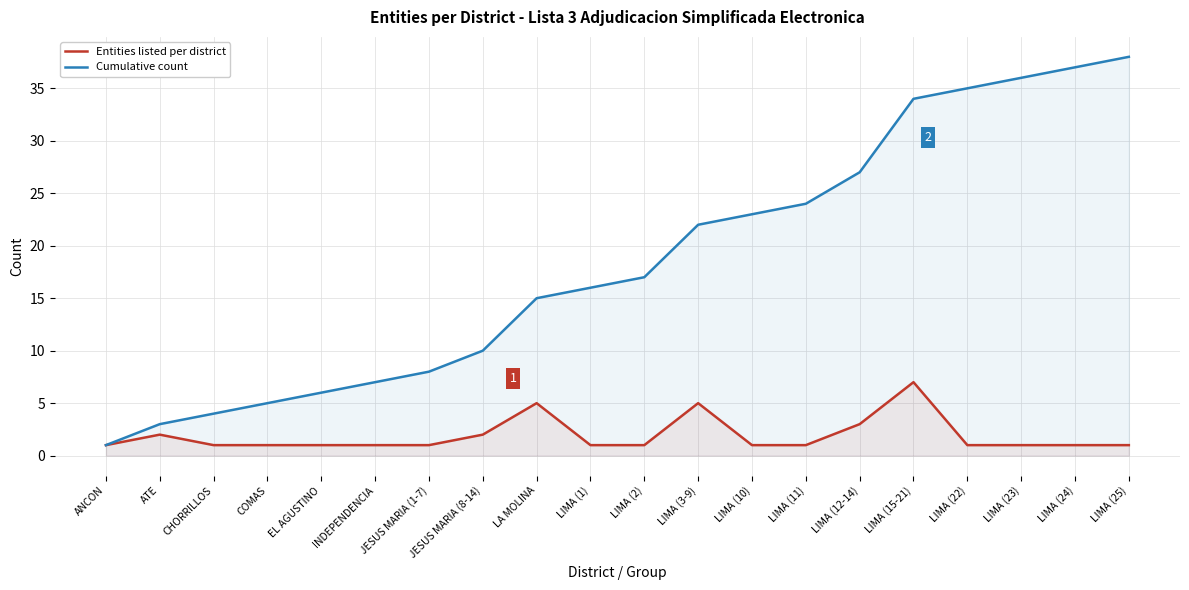

Where is the first local maximum for Entities listed per district?

ATE